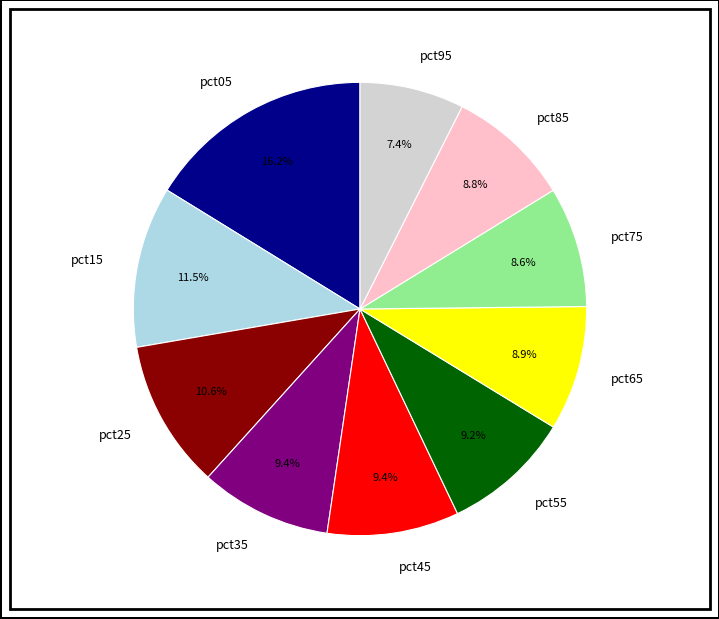

To the nearest percent, what is the average slice percentage?

10%